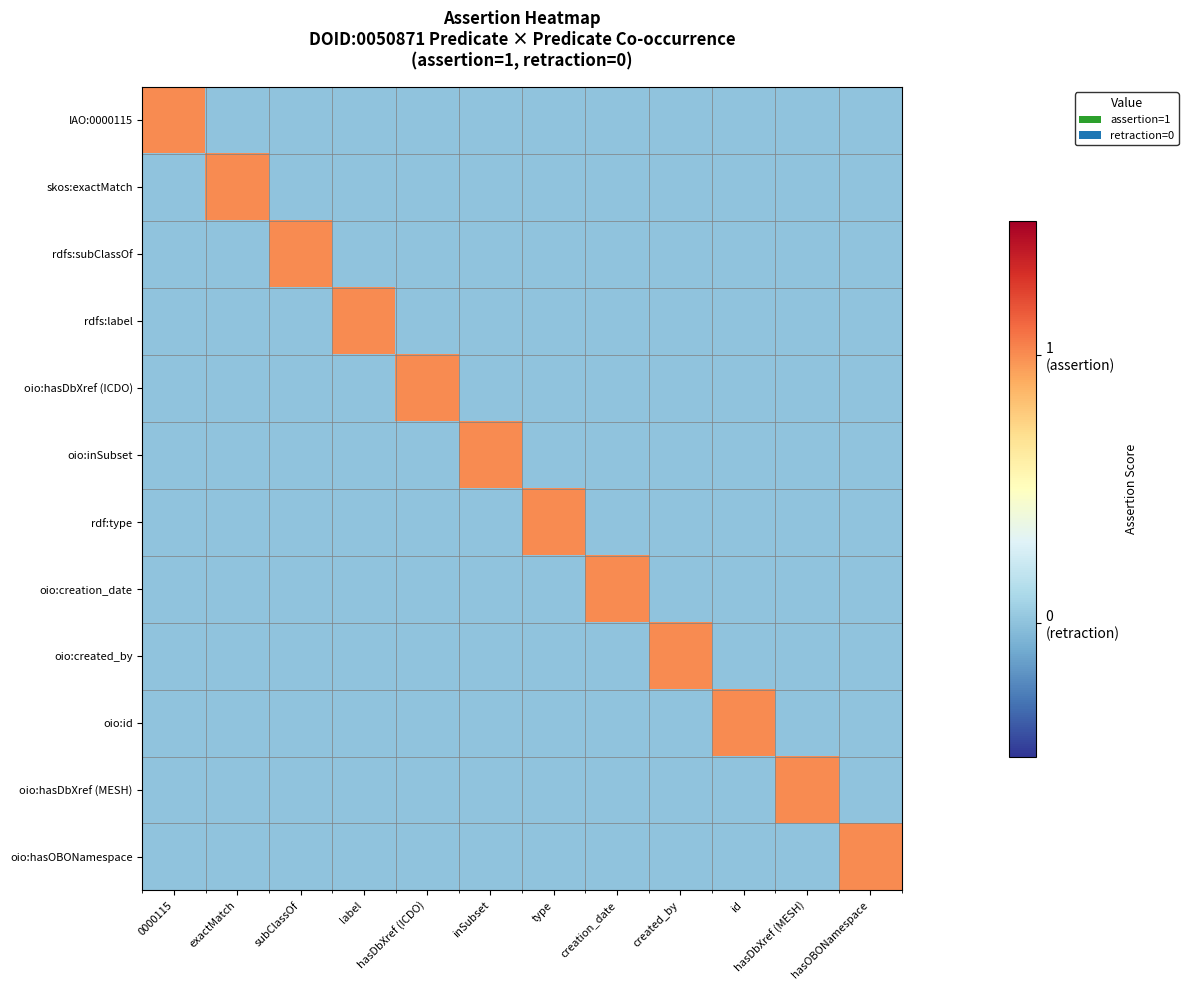

Reading left to right, transcribe all the data shown in this chart.

IAO:0000115: 0000115=1	exactMatch=0	subClassOf=0	label=0	hasDbXref (ICDO)=0	inSubset=0	type=0	creation_date=0	created_by=0	id=0	hasDbXref (MESH)=0	hasOBONamespace=0
skos:exactMatch: 0000115=0	exactMatch=1	subClassOf=0	label=0	hasDbXref (ICDO)=0	inSubset=0	type=0	creation_date=0	created_by=0	id=0	hasDbXref (MESH)=0	hasOBONamespace=0
rdfs:subClassOf: 0000115=0	exactMatch=0	subClassOf=1	label=0	hasDbXref (ICDO)=0	inSubset=0	type=0	creation_date=0	created_by=0	id=0	hasDbXref (MESH)=0	hasOBONamespace=0
rdfs:label: 0000115=0	exactMatch=0	subClassOf=0	label=1	hasDbXref (ICDO)=0	inSubset=0	type=0	creation_date=0	created_by=0	id=0	hasDbXref (MESH)=0	hasOBONamespace=0
oio:hasDbXref (ICDO): 0000115=0	exactMatch=0	subClassOf=0	label=0	hasDbXref (ICDO)=1	inSubset=0	type=0	creation_date=0	created_by=0	id=0	hasDbXref (MESH)=0	hasOBONamespace=0
oio:inSubset: 0000115=0	exactMatch=0	subClassOf=0	label=0	hasDbXref (ICDO)=0	inSubset=1	type=0	creation_date=0	created_by=0	id=0	hasDbXref (MESH)=0	hasOBONamespace=0
rdf:type: 0000115=0	exactMatch=0	subClassOf=0	label=0	hasDbXref (ICDO)=0	inSubset=0	type=1	creation_date=0	created_by=0	id=0	hasDbXref (MESH)=0	hasOBONamespace=0
oio:creation_date: 0000115=0	exactMatch=0	subClassOf=0	label=0	hasDbXref (ICDO)=0	inSubset=0	type=0	creation_date=1	created_by=0	id=0	hasDbXref (MESH)=0	hasOBONamespace=0
oio:created_by: 0000115=0	exactMatch=0	subClassOf=0	label=0	hasDbXref (ICDO)=0	inSubset=0	type=0	creation_date=0	created_by=1	id=0	hasDbXref (MESH)=0	hasOBONamespace=0
oio:id: 0000115=0	exactMatch=0	subClassOf=0	label=0	hasDbXref (ICDO)=0	inSubset=0	type=0	creation_date=0	created_by=0	id=1	hasDbXref (MESH)=0	hasOBONamespace=0
oio:hasDbXref (MESH): 0000115=0	exactMatch=0	subClassOf=0	label=0	hasDbXref (ICDO)=0	inSubset=0	type=0	creation_date=0	created_by=0	id=0	hasDbXref (MESH)=1	hasOBONamespace=0
oio:hasOBONamespace: 0000115=0	exactMatch=0	subClassOf=0	label=0	hasDbXref (ICDO)=0	inSubset=0	type=0	creation_date=0	created_by=0	id=0	hasDbXref (MESH)=0	hasOBONamespace=1